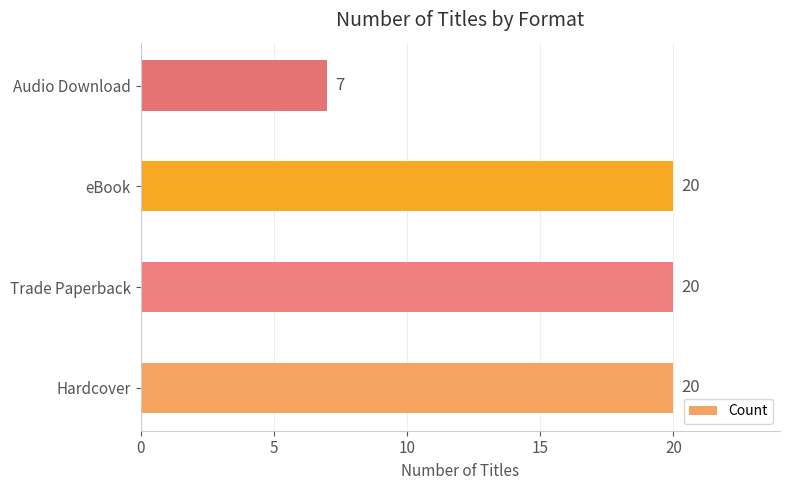

Is it true that the value at eBook is 4?

False